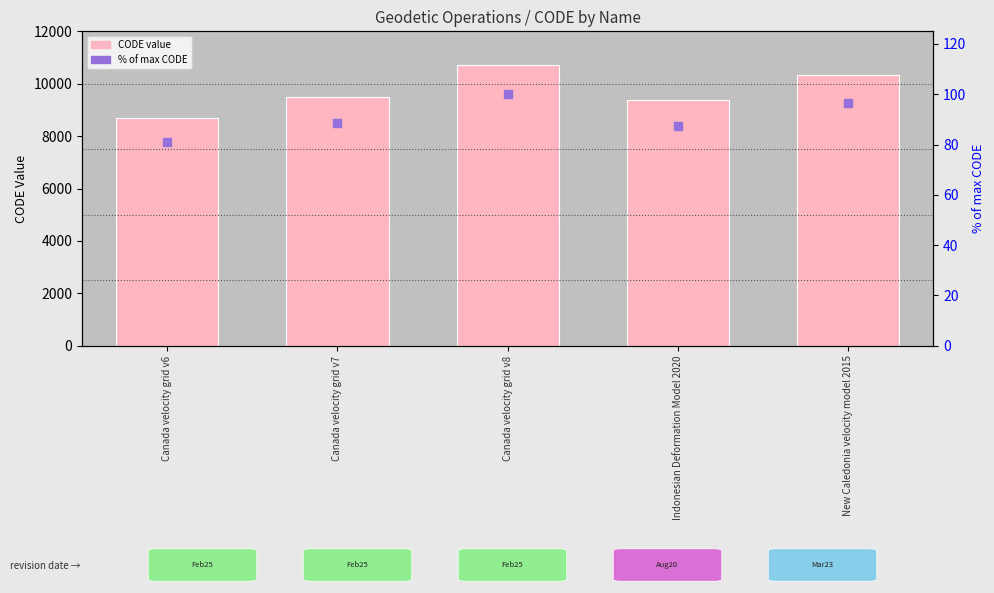

Which series has the largest Y range (max minus min)?

CODE (numeric)